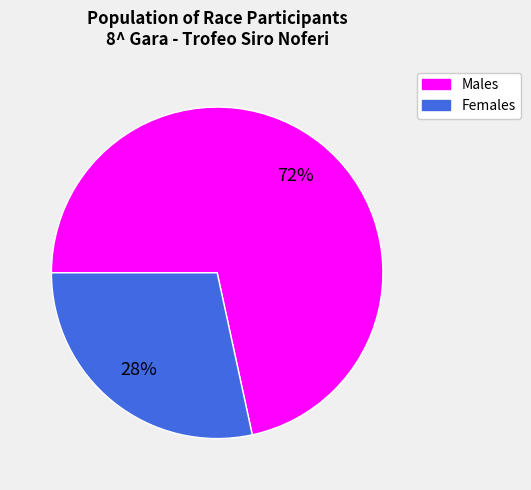

Do Females and Males together represent more than half of the pie?

Yes